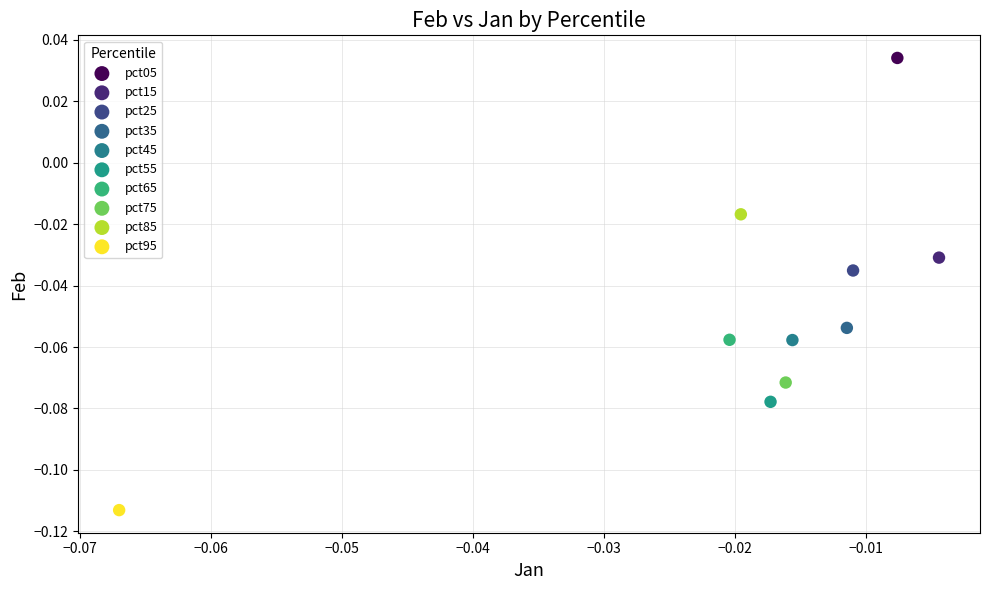

What are all the series names shown in the legend?

pct05, pct15, pct25, pct35, pct45, pct55, pct65, pct75, pct85, pct95